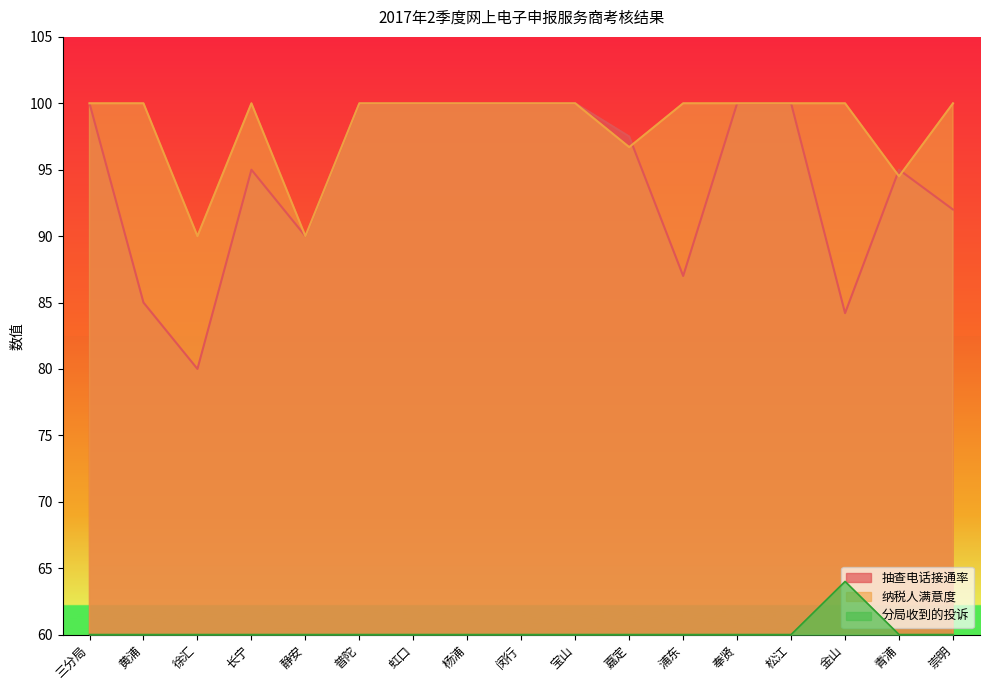

Read the 抽查电话接通率 value at 虹口.

100.0